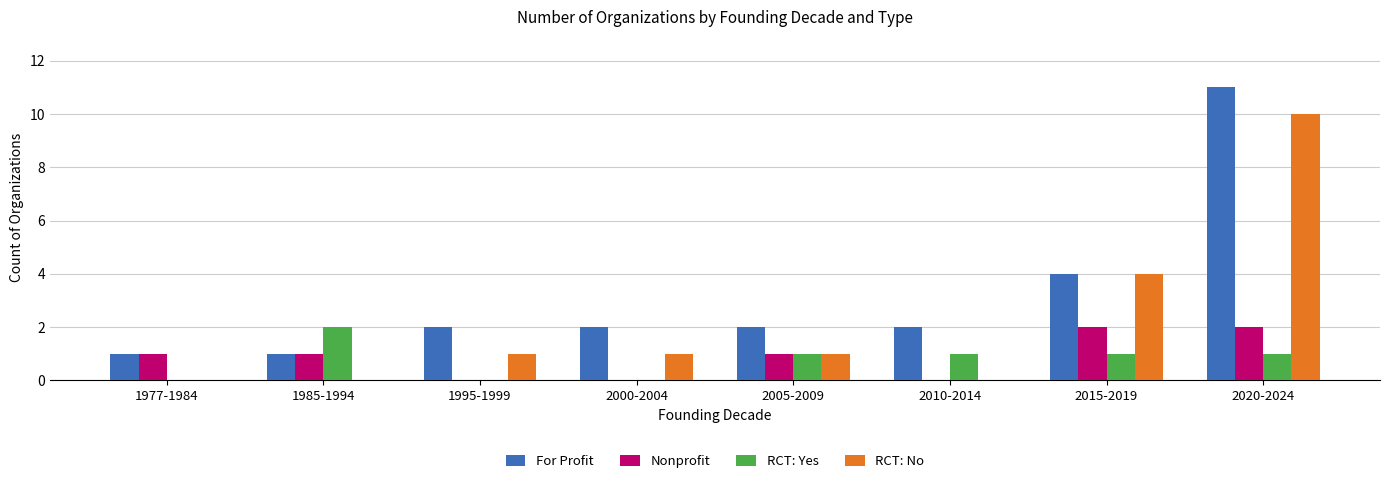

Does the chart contain stacked bars?

No